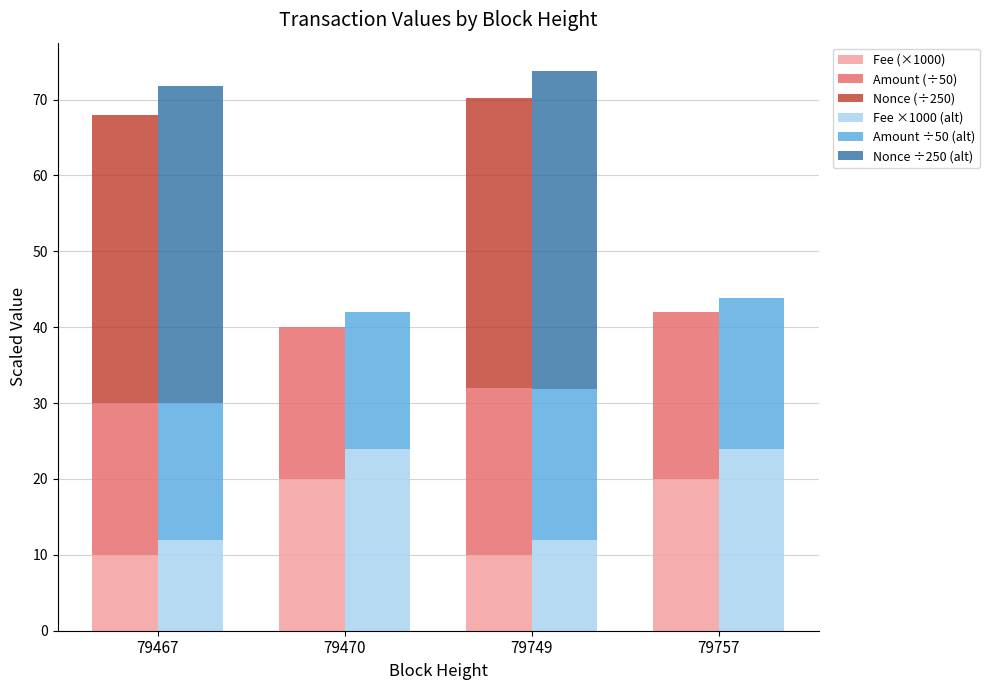

What is the spread (max minus min) of values at 79470?

24.0